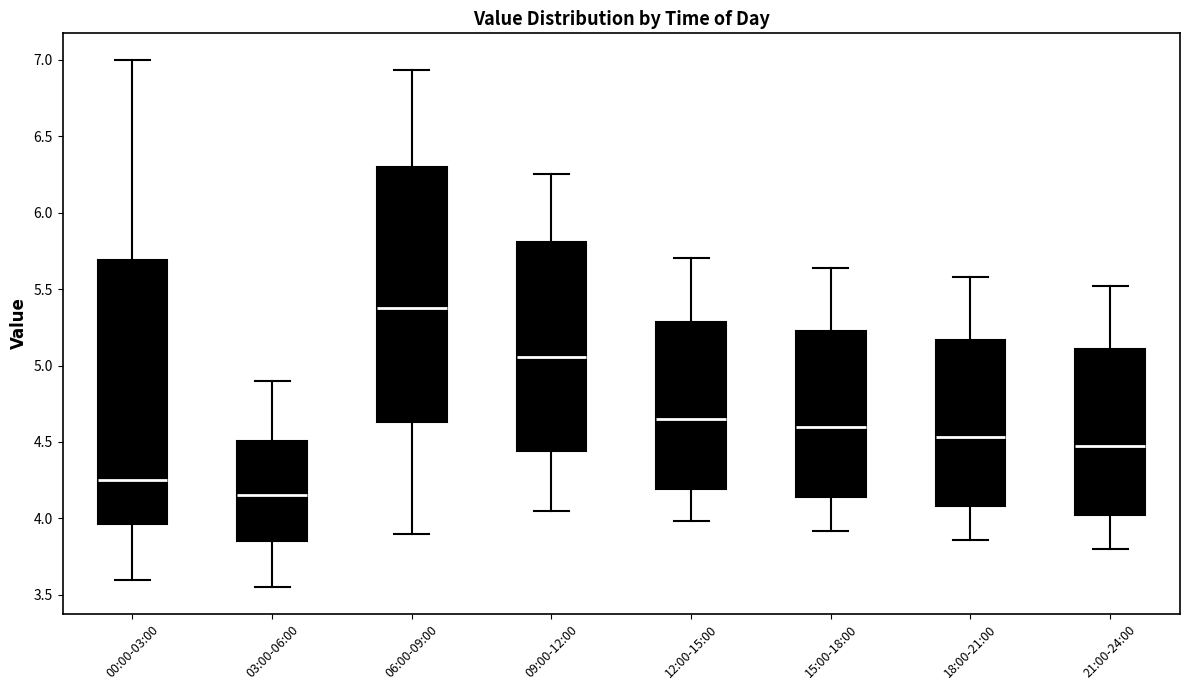

Reading left to right, read every box against the y-axis: the position of its median line, the range the box covers, and the ends of its whiskers. The values are not printed on the chart, so give them approximately, as read against the axis.

00:00-03:00: median 4.25, box 3.95 to 5.70, whiskers 3.60 to 7.00
03:00-06:00: median 4.15, box 3.85 to 4.50, whiskers 3.55 to 4.90
06:00-09:00: median 5.40, box 4.65 to 6.30, whiskers 3.90 to 6.95
09:00-12:00: median 5.05, box 4.45 to 5.80, whiskers 4.05 to 6.25
12:00-15:00: median 4.65, box 4.20 to 5.30, whiskers 4.00 to 5.70
15:00-18:00: median 4.60, box 4.15 to 5.25, whiskers 3.90 to 5.65
18:00-21:00: median 4.55, box 4.10 to 5.15, whiskers 3.85 to 5.60
21:00-24:00: median 4.50, box 4.00 to 5.10, whiskers 3.80 to 5.50